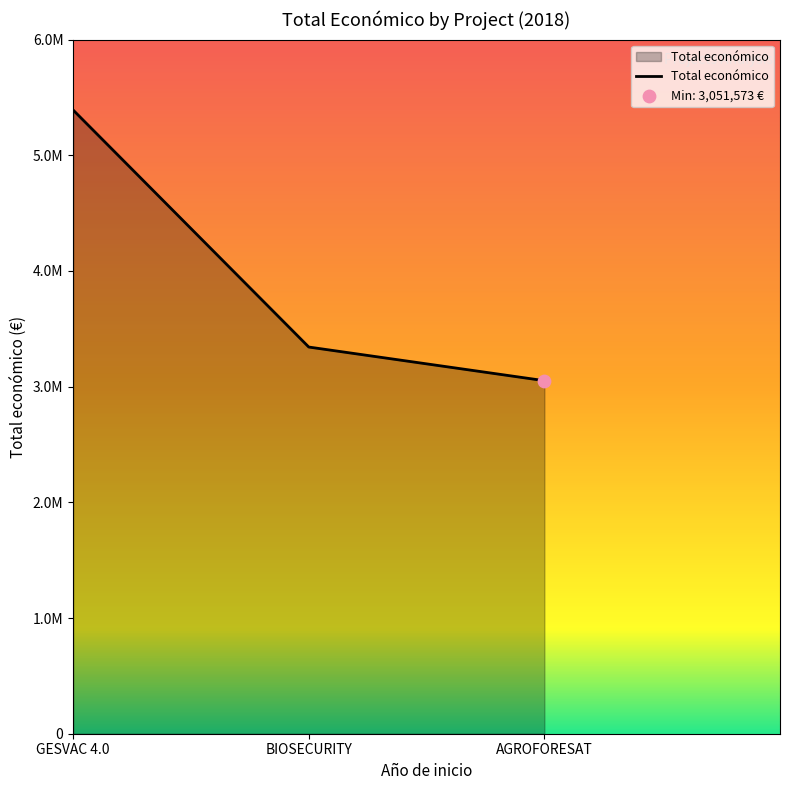

Between BIOSECURITY and GESVAC 4.0, which is larger?

GESVAC 4.0